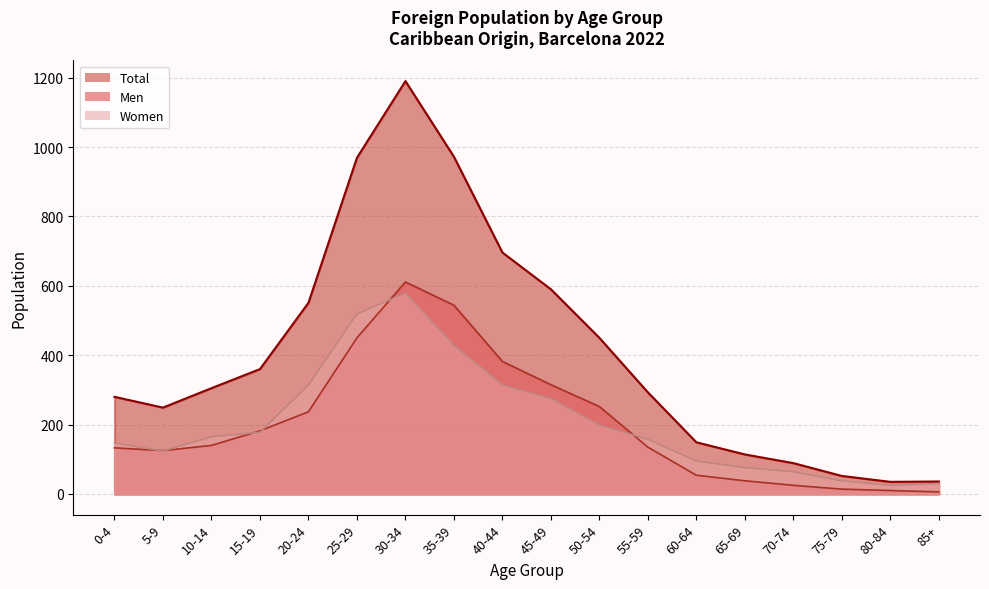

Reading left to right, what are all the values shown in this chart?

Men: 0-4=133	5-9=125	10-14=140	15-19=182	20-24=237	25-29=450	30-34=611	35-39=544	40-44=382	45-49=315	50-54=252	55-59=135	60-64=54	65-69=38	70-74=25	75-79=14	80-84=10	85+=6
Women: 0-4=147	5-9=124	10-14=165	15-19=178	20-24=314	25-29=519	30-34=579	35-39=428	40-44=314	45-49=275	50-54=198	55-59=158	60-64=95	65-69=76	70-74=64	75-79=38	80-84=25	85+=30
Total: 0-4=280	5-9=249	10-14=305	15-19=360	20-24=551	25-29=969	30-34=1190	35-39=972	40-44=696	45-49=590	50-54=450	55-59=293	60-64=149	65-69=114	70-74=89	75-79=52	80-84=35	85+=36